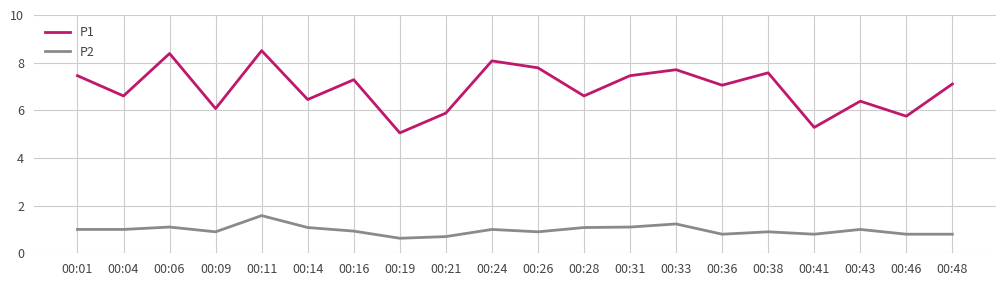

Which series has the largest range (max minus min)?

P1